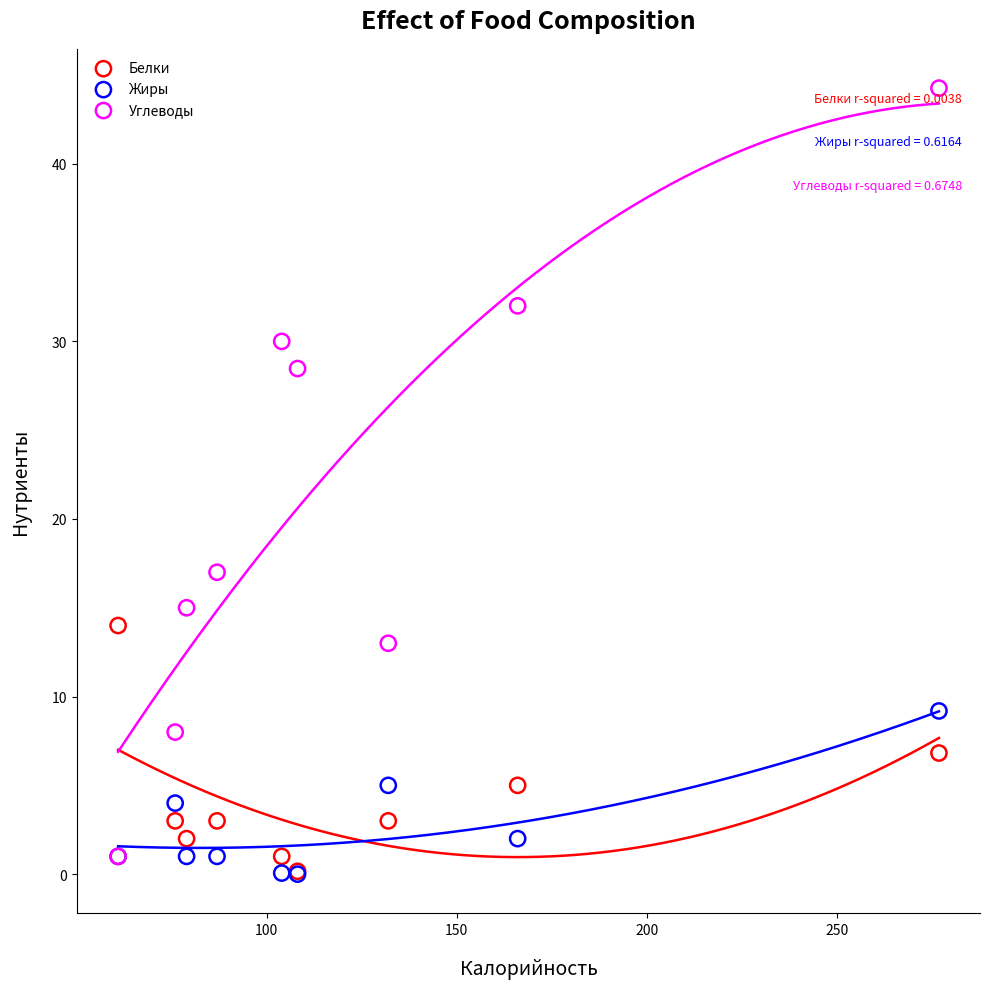

In the Углеводы series, what Y value is closest to 22?

17.0